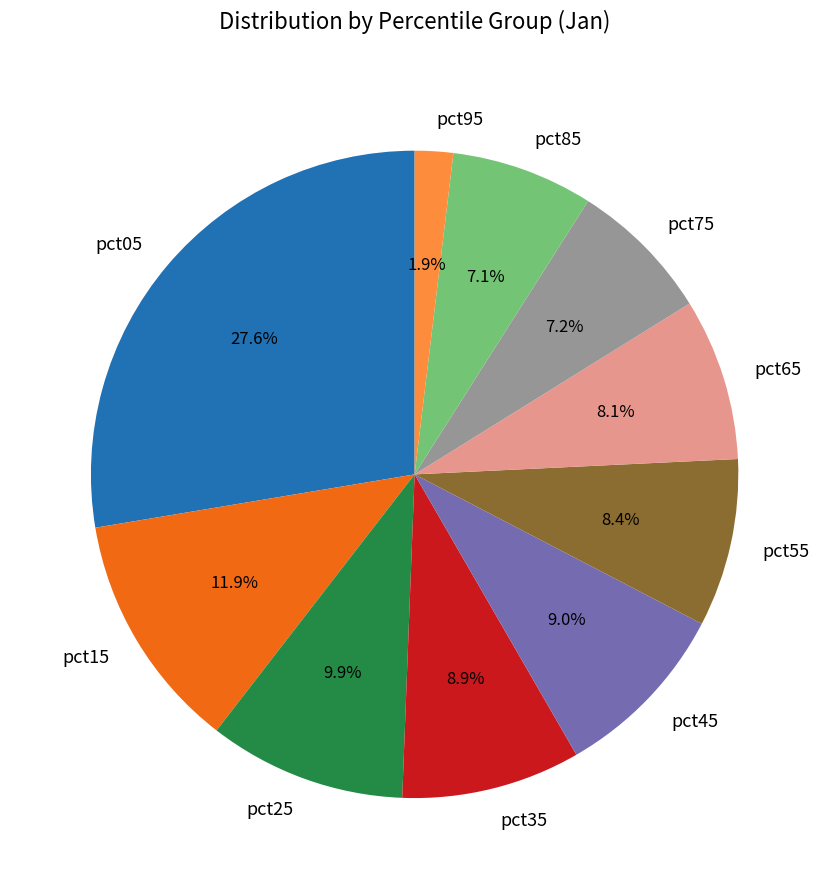

Which category has the smallest portion of the pie?

pct95